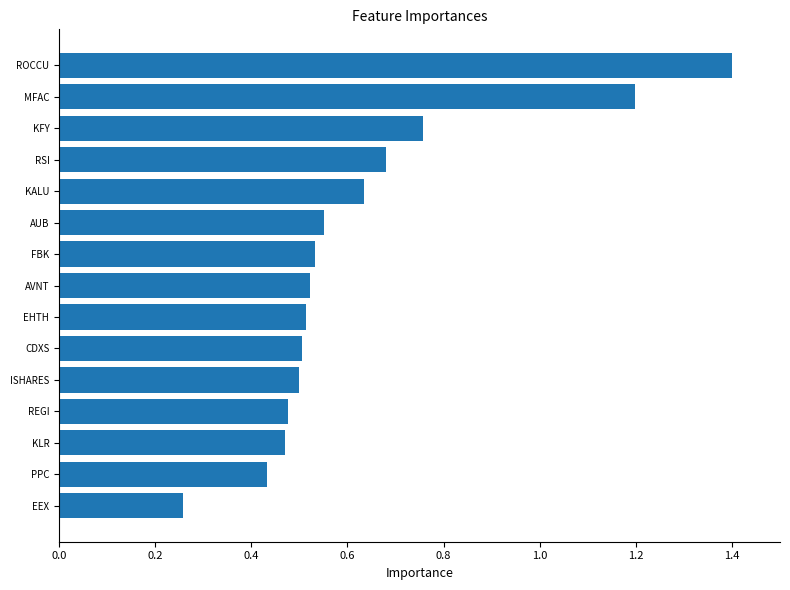

What is the maximum value shown in the chart?

1.4